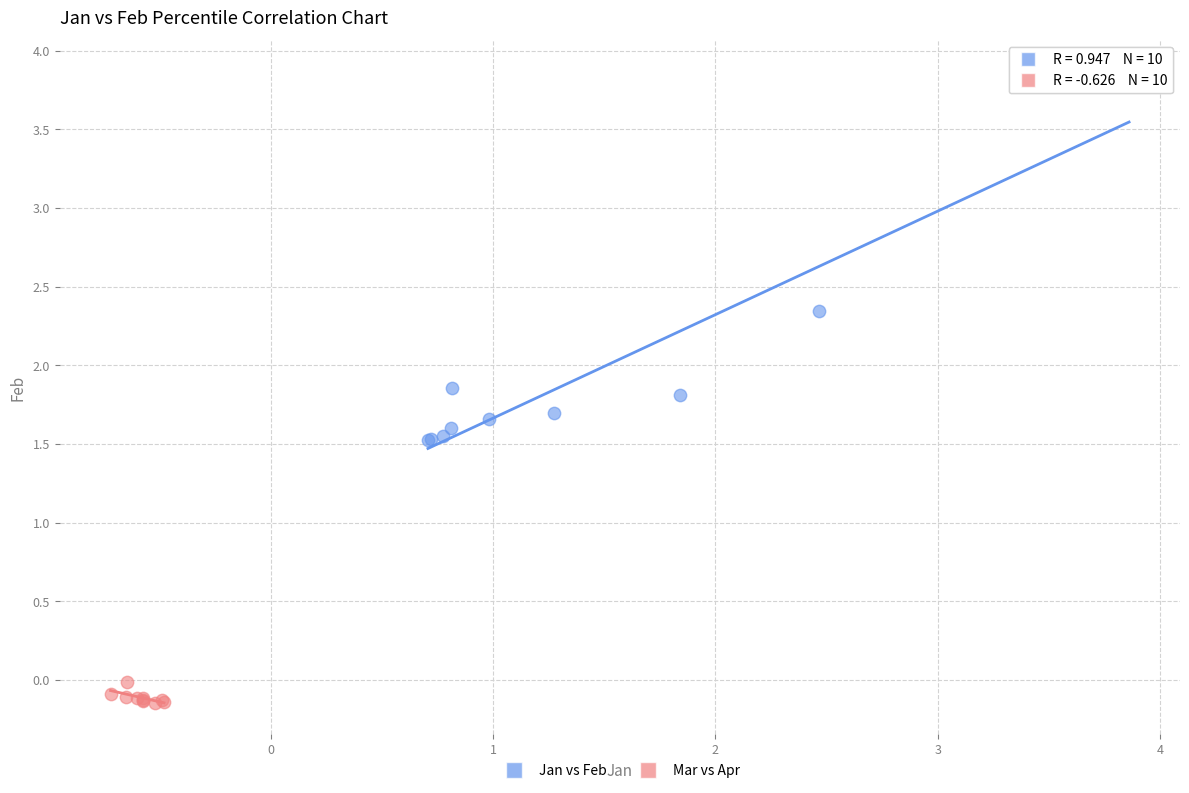

Which series reaches the minimum Y coordinate?

Mar vs Apr